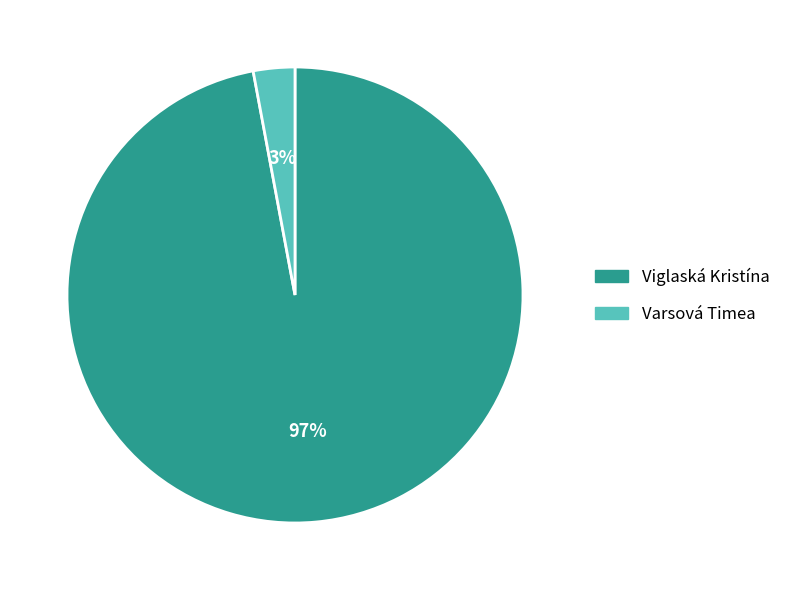

Is there any slice that represents more than half of the pie?

Yes